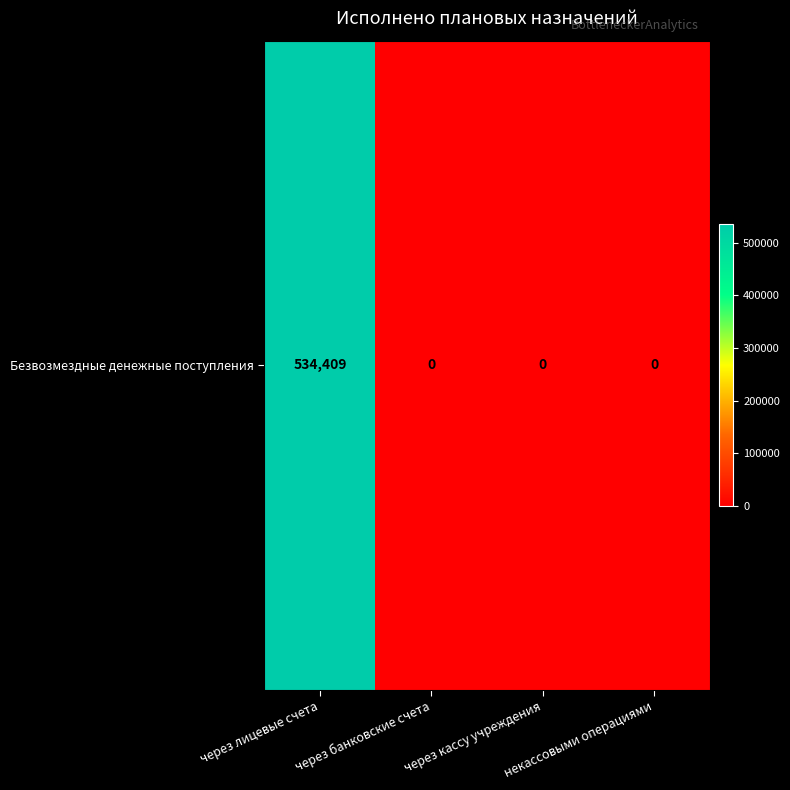

List the labels in order of value, smallest first.

через банковские счета, через кассу учреждения, некассовыми операциями, через лицевые счета